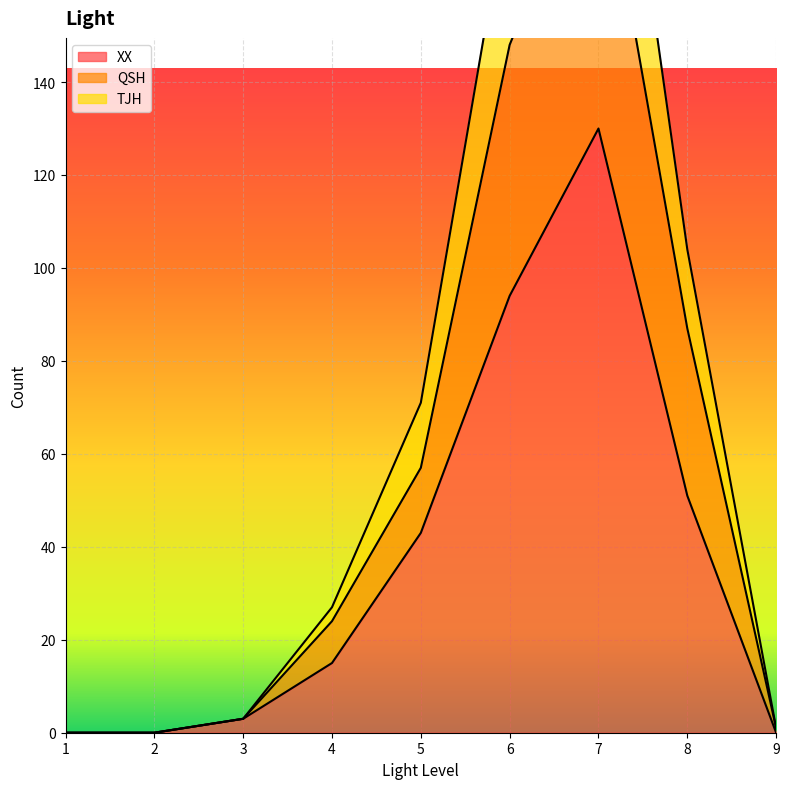

Which has a higher value, 1 or 9?

1